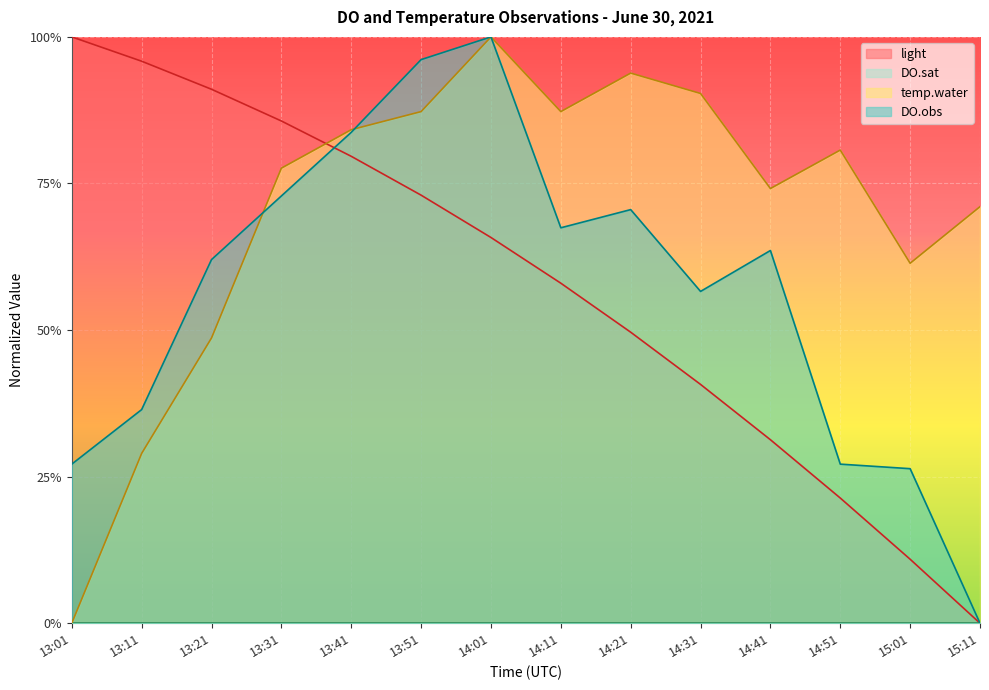

True or false: temp.water has more than 0 points higher than both neighbors.

True